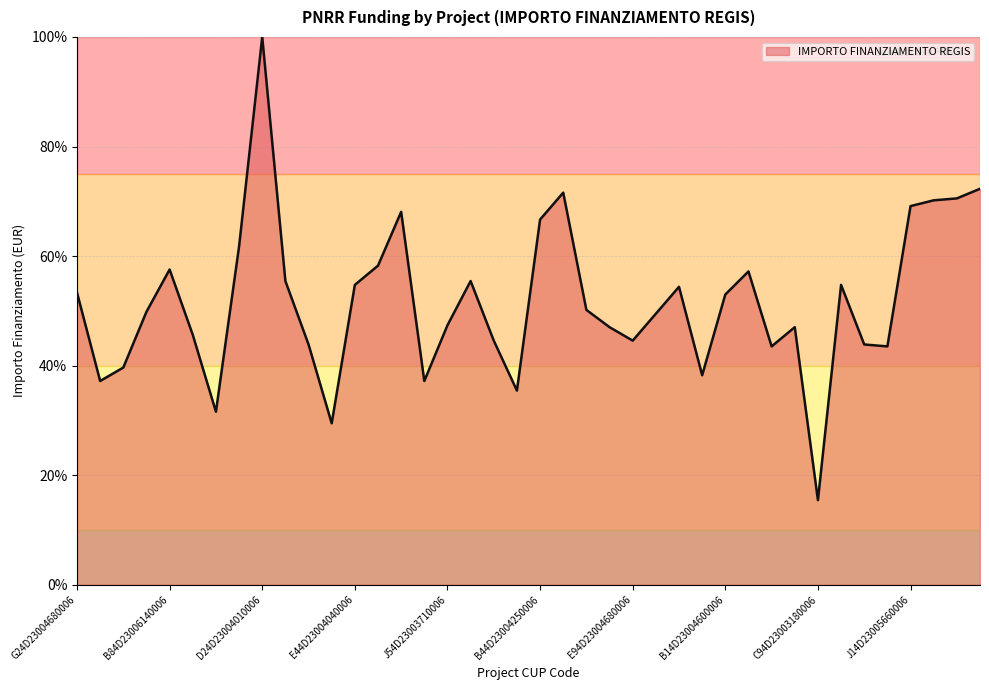

What is the smallest value displayed?

15.4